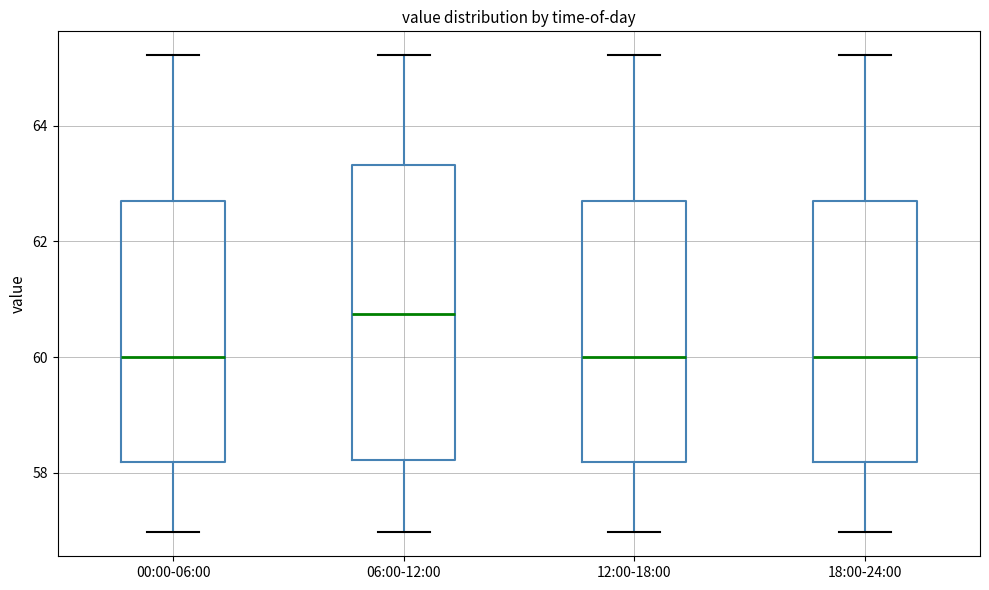

Reading left to right, transcribe this box plot: for each box, give where its median line is, the range the box spans, and where its two whiskers end, as read against the y-axis. The values are not printed on the chart, so give them approximately, as read against the axis.

00:00-06:00: median 60.0, box 58.2 to 62.8, whiskers 57.0 to 65.2
06:00-12:00: median 60.8, box 58.2 to 63.4, whiskers 57.0 to 65.2
12:00-18:00: median 60.0, box 58.2 to 62.8, whiskers 57.0 to 65.2
18:00-24:00: median 60.0, box 58.2 to 62.8, whiskers 57.0 to 65.2